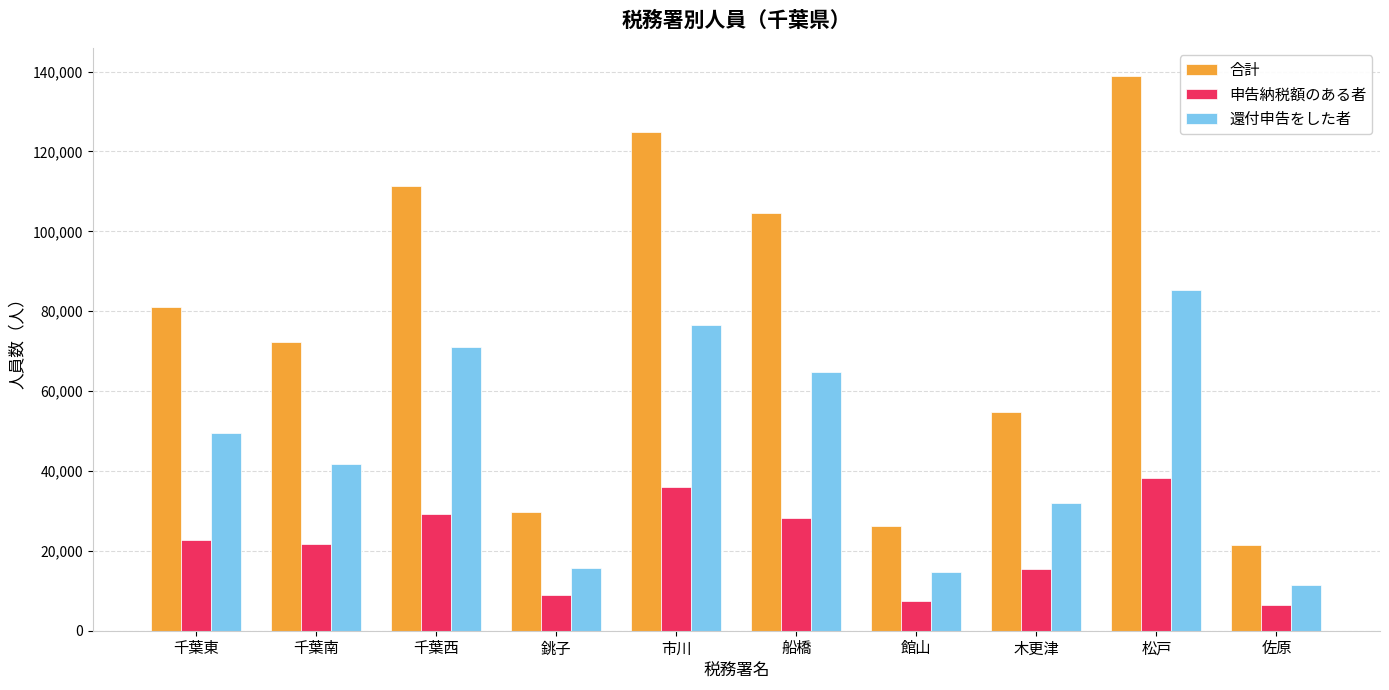

What is the average value of the 申告納税額のある者 series?

21412